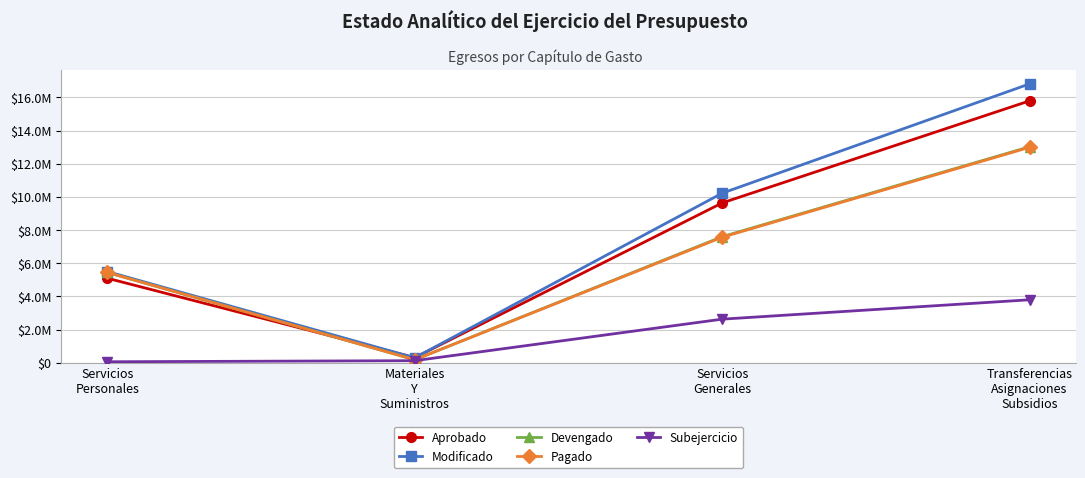

What is the difference between the highest and lowest values at Servicios
Generales?

7600245.8